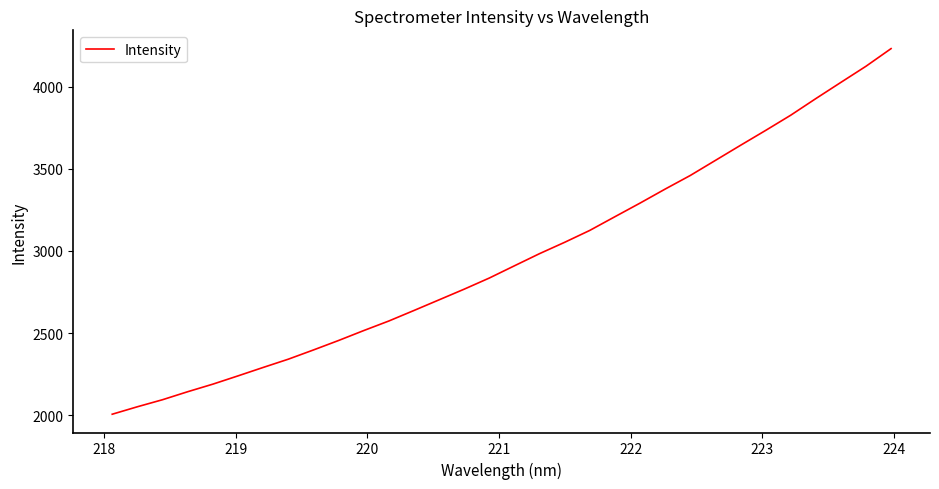

What is the difference between the maximum and minimum values?

2227.0